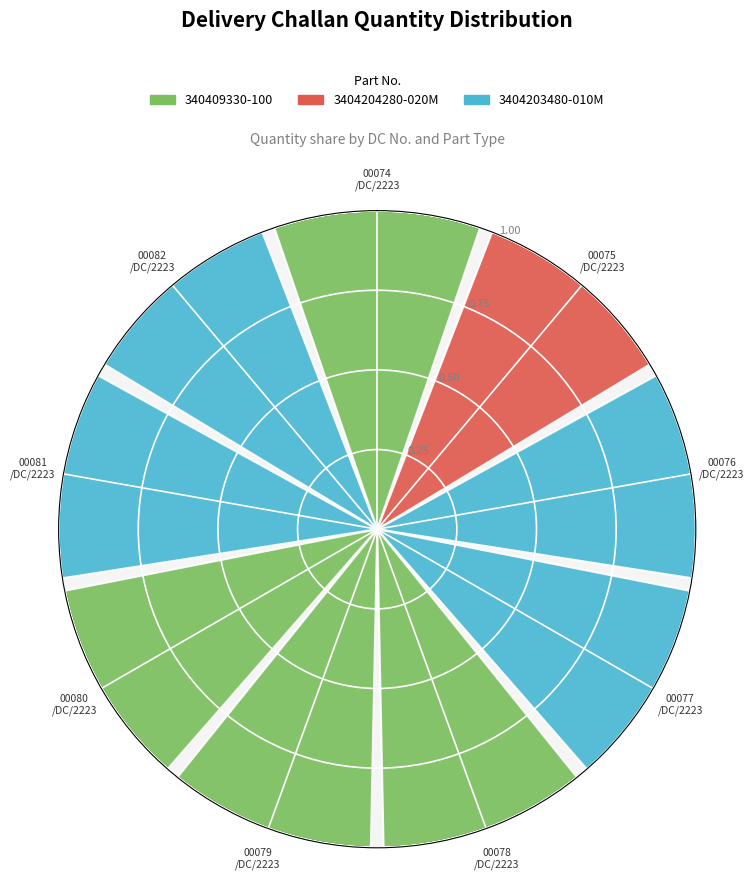

How many data points does each series have?

9